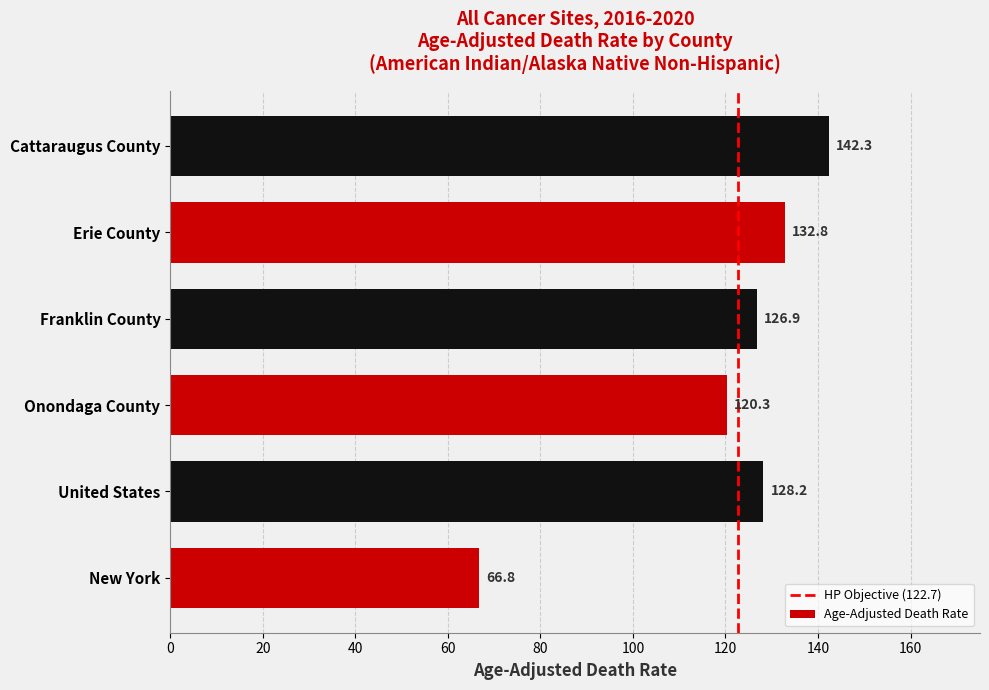

Is it true that the value at Franklin County is 28.9?

False